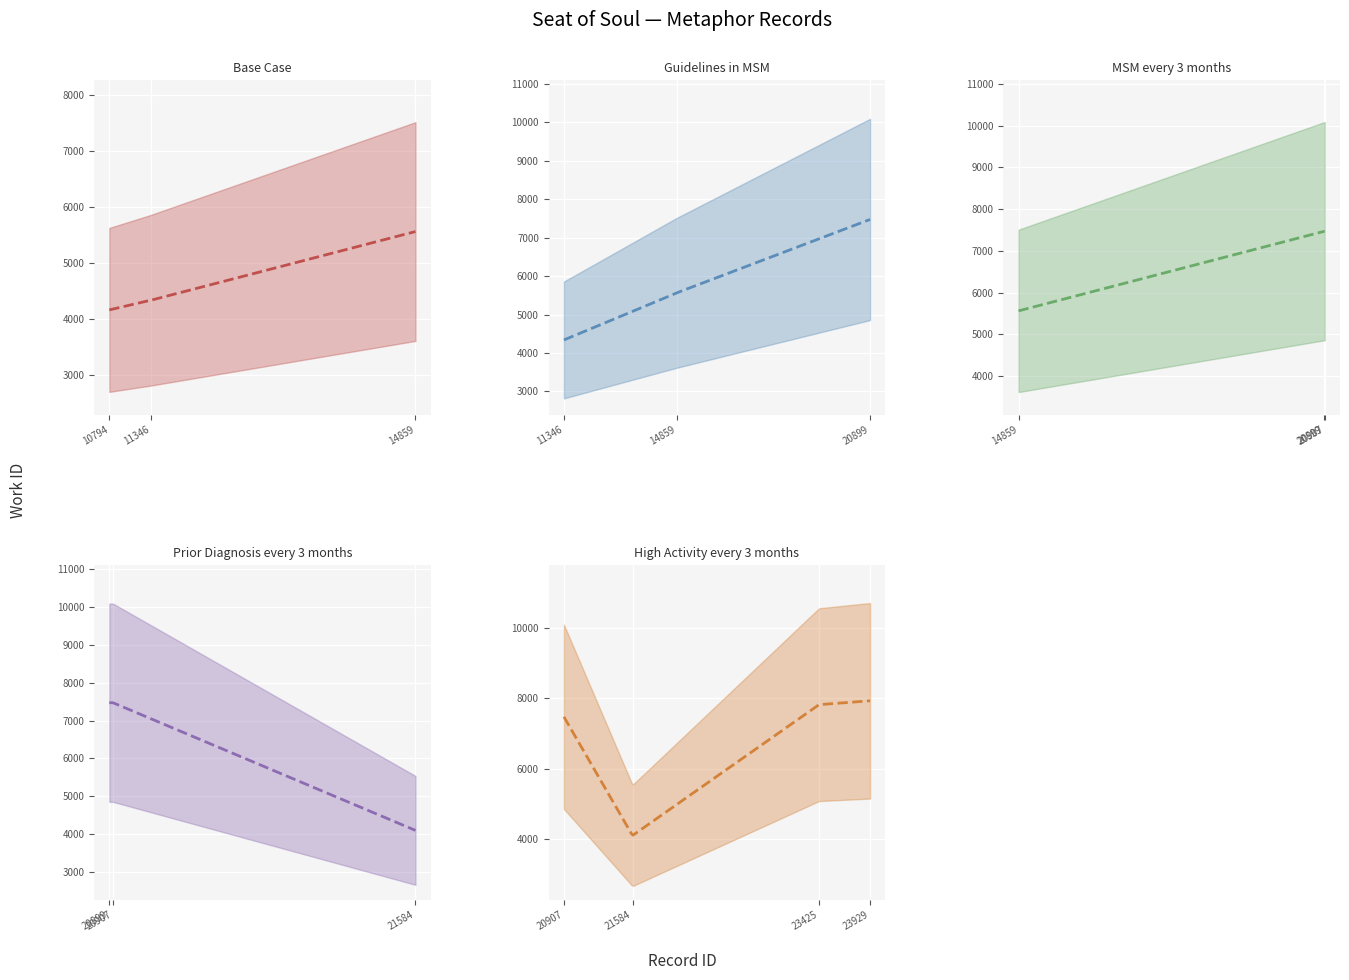

Reading right to left, what are all the values shown in this chart?

23929=7926	23425=7816	21584=4103	20907=7471	20899=7470	14859=5561	11346=4339	10794=4167